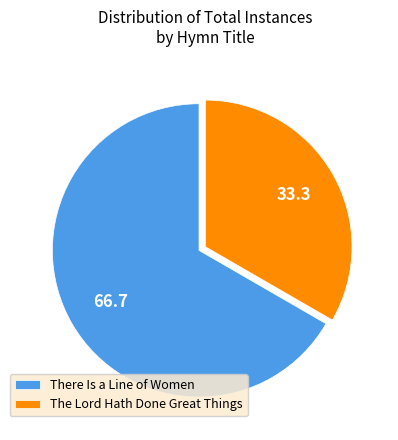

Between There Is a Line of Women and The Lord Hath Done Great Things, which is larger?

There Is a Line of Women